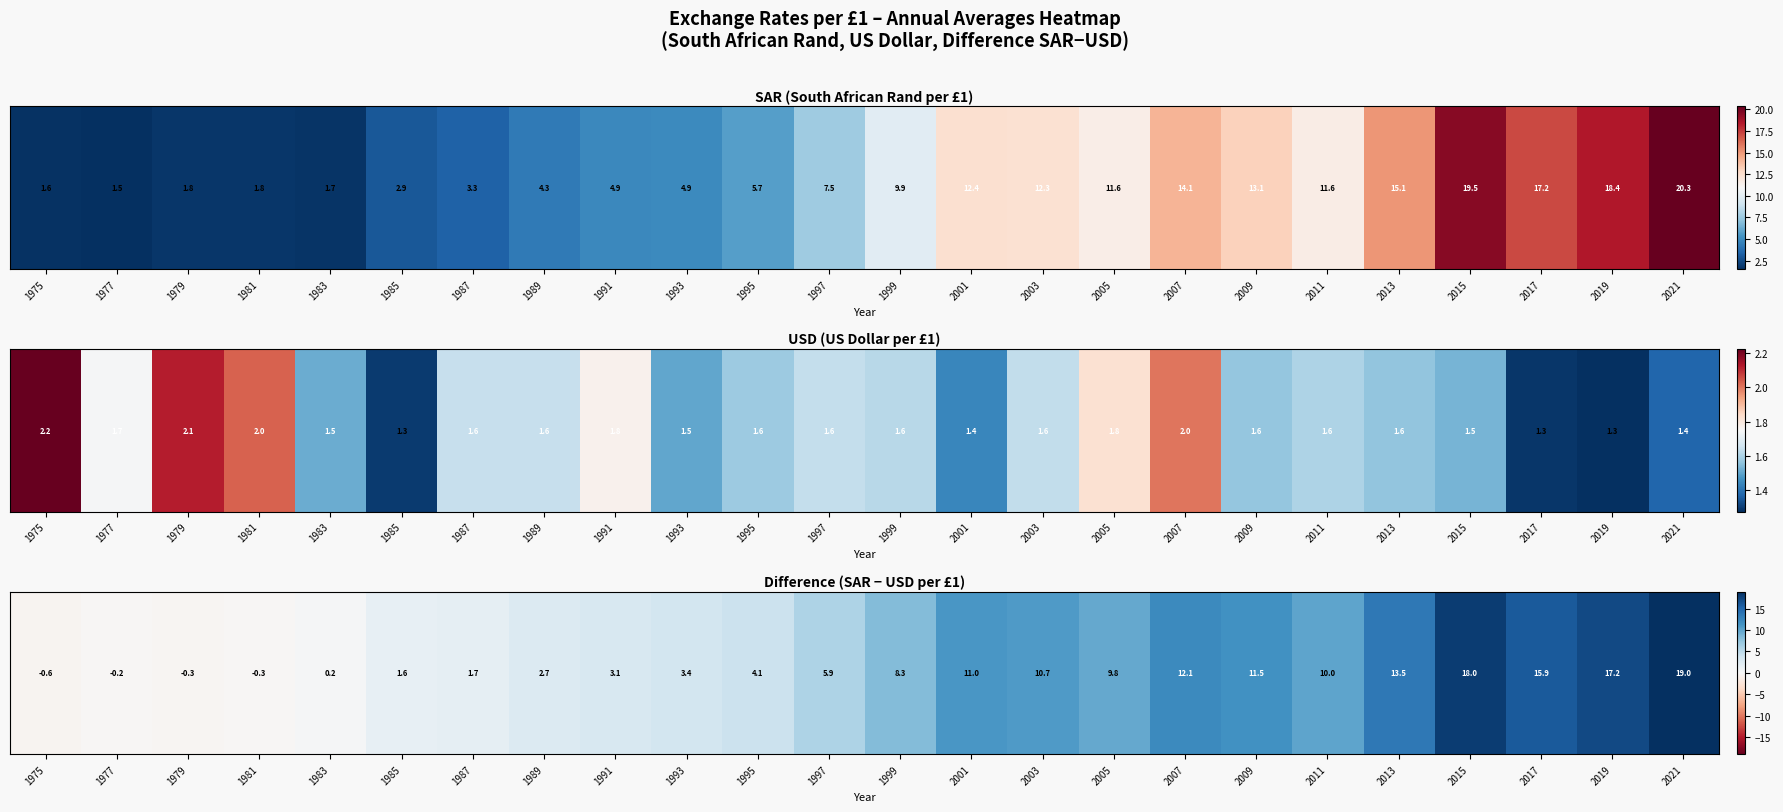

Which has a higher value, 2019 or 2007?

2019